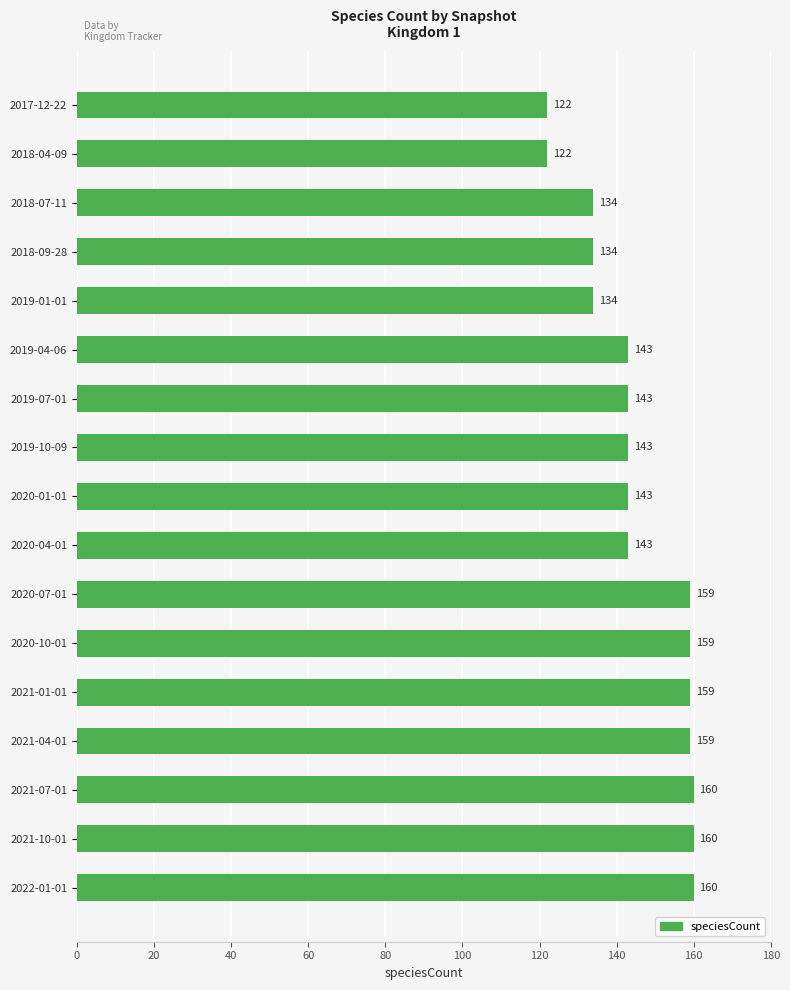

What is the approximate value at 2019-04-06?

143